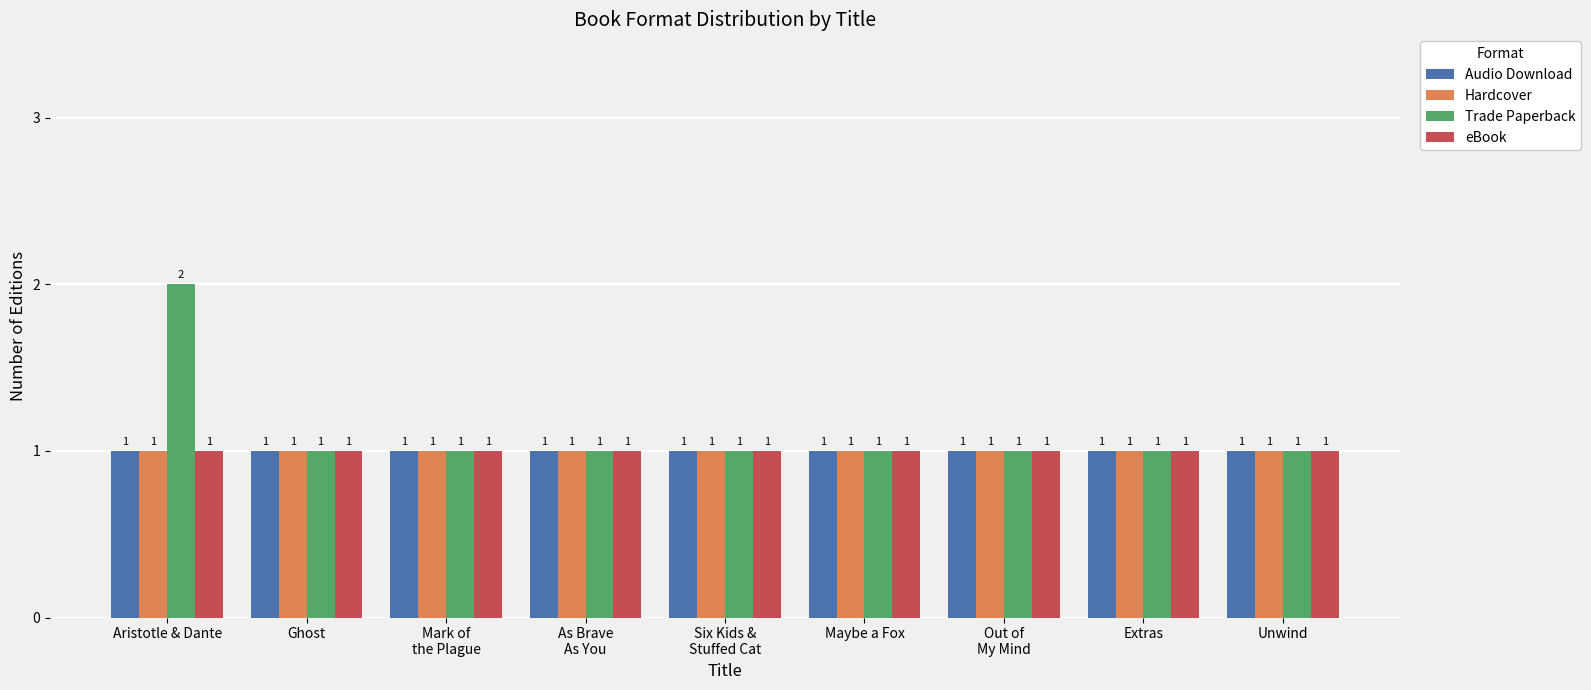

Is it true that eBook equals 1 at Unwind?

True